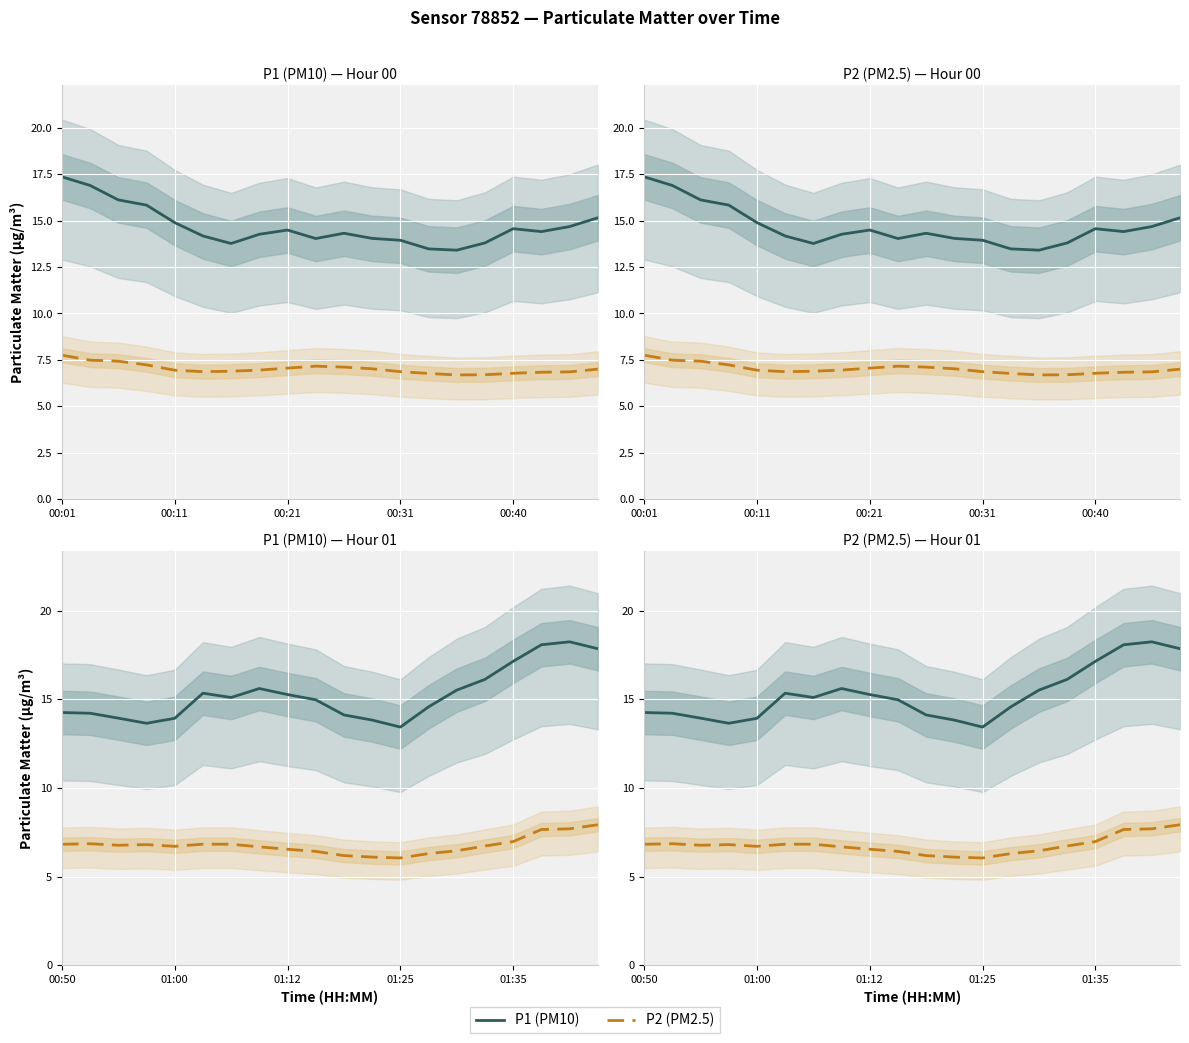

What is the difference between the maximum and minimum values in the P2 (PM2.5) series?

1.9